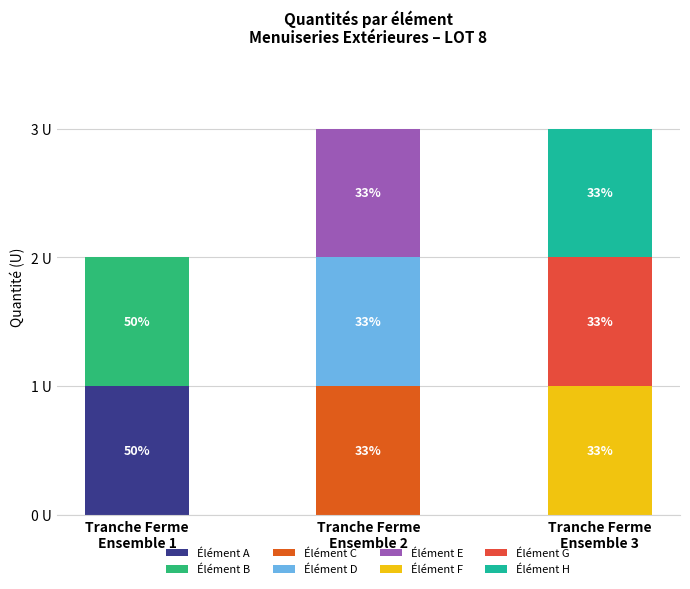

Does the chart contain stacked bars?

Yes